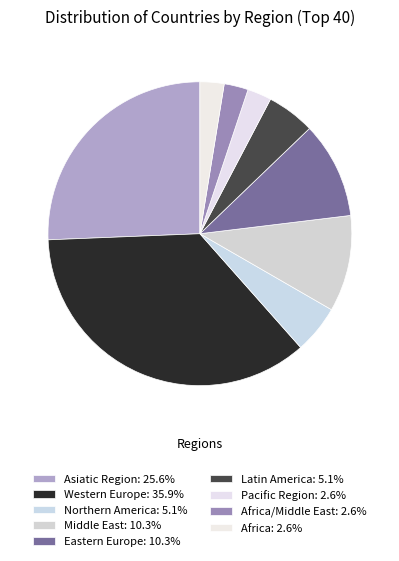

Which category has the smallest portion of the pie?

Pacific Region